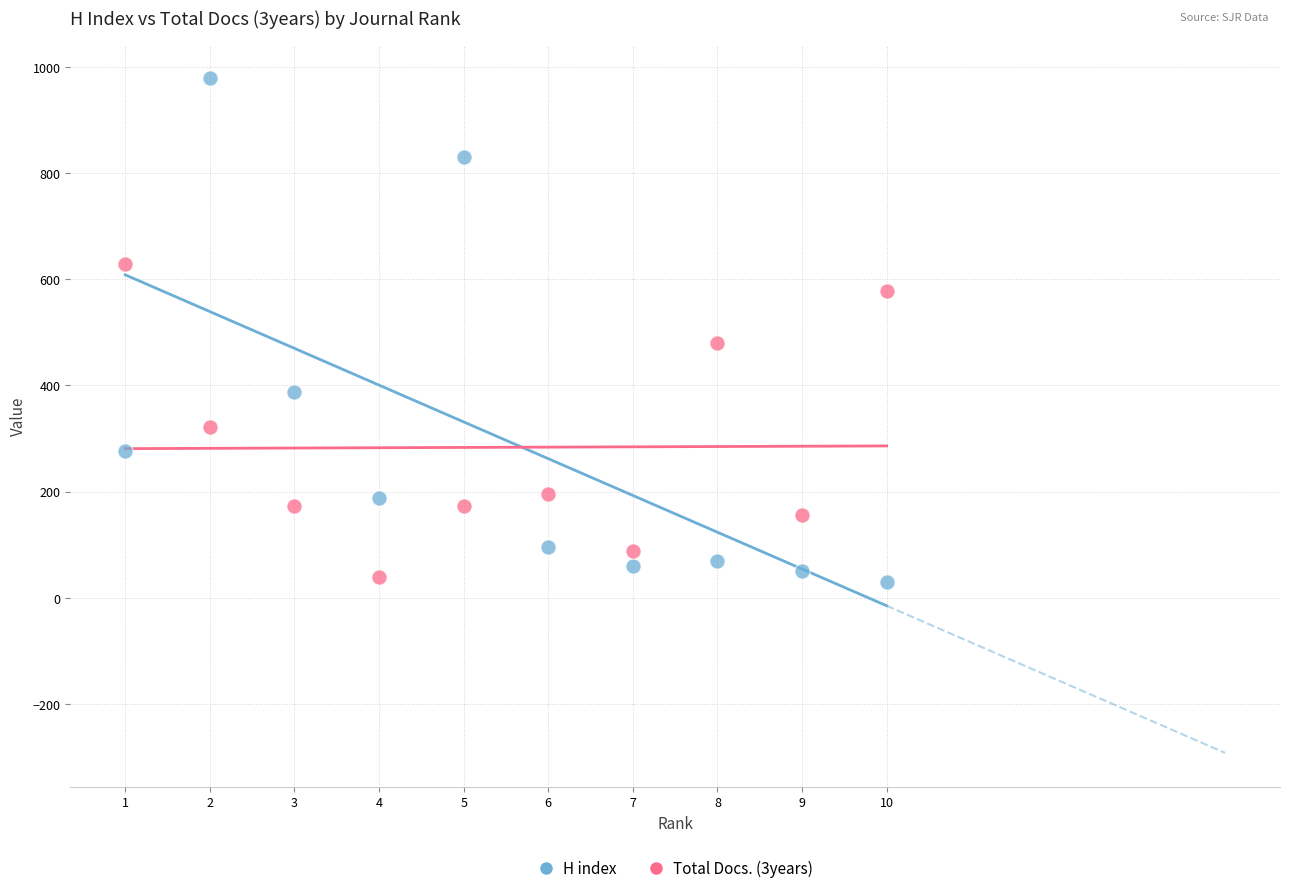

Which series has the largest Y range (max minus min)?

H index